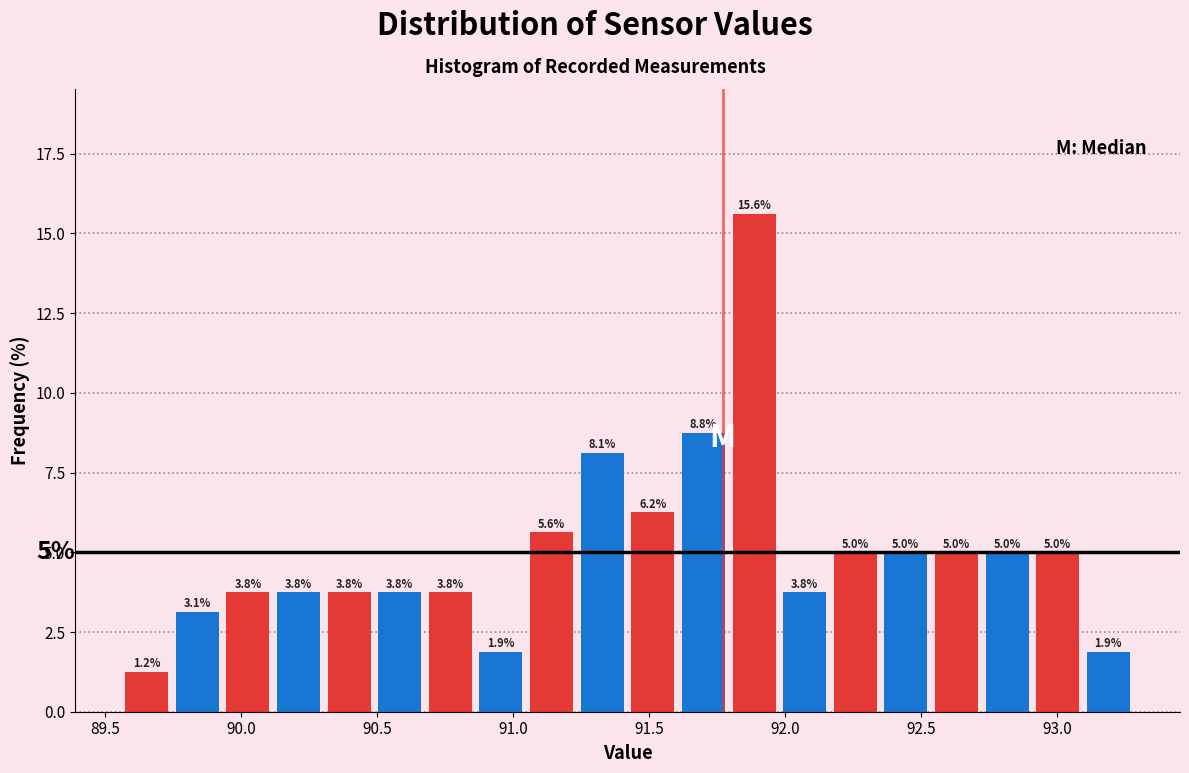

Read against the x-axis, roughly where is the centre of the tallest bar?

91.90